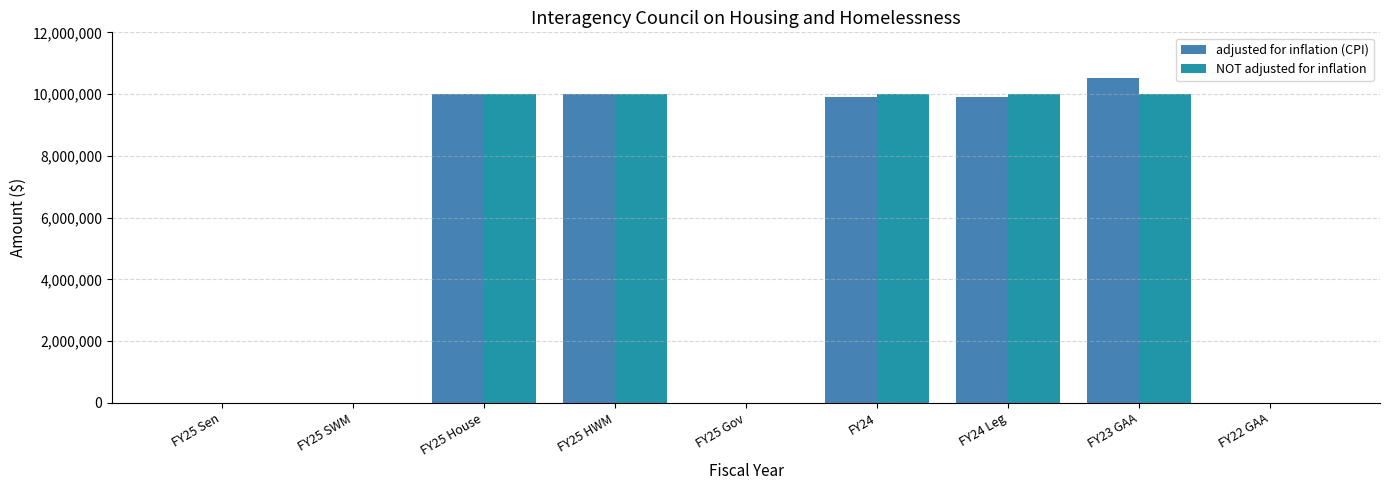

At which category is the sum across all series the highest?

FY23 GAA